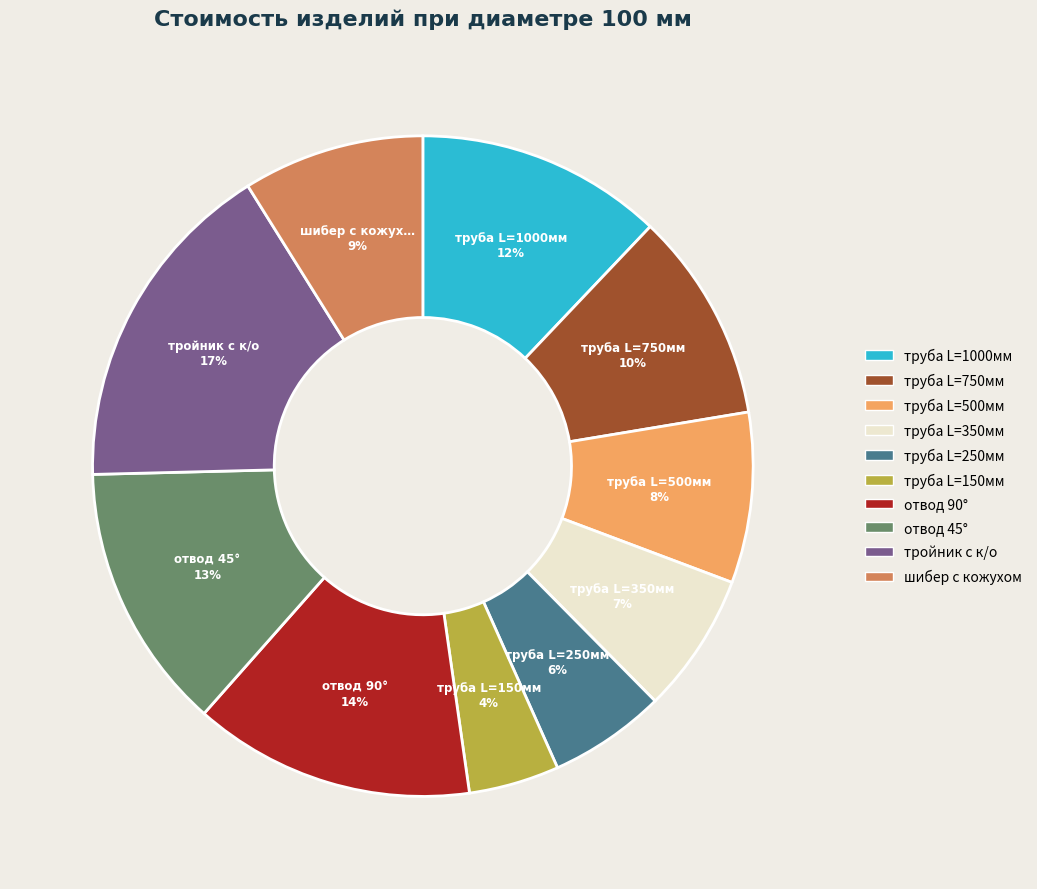

True or false: отвод 90° accounts for 14% of the total.

True